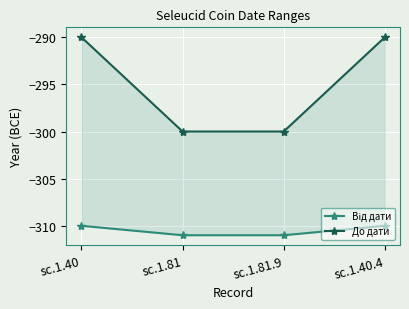

What value does the Від дати series have at sc.1.81?

-311